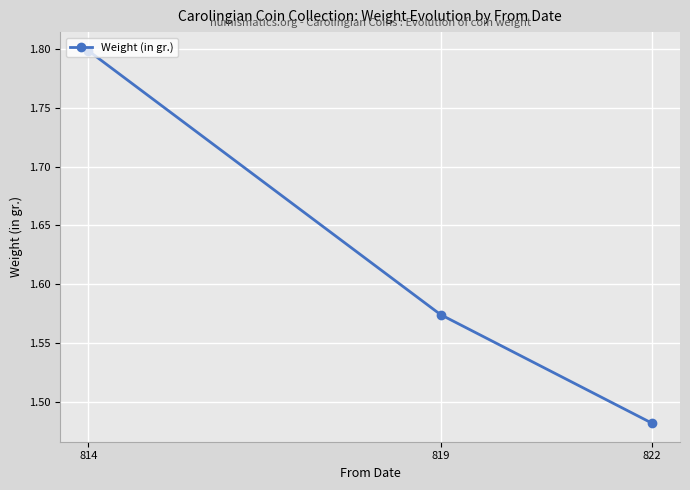

Which label corresponds to the smallest value in the chart?

822